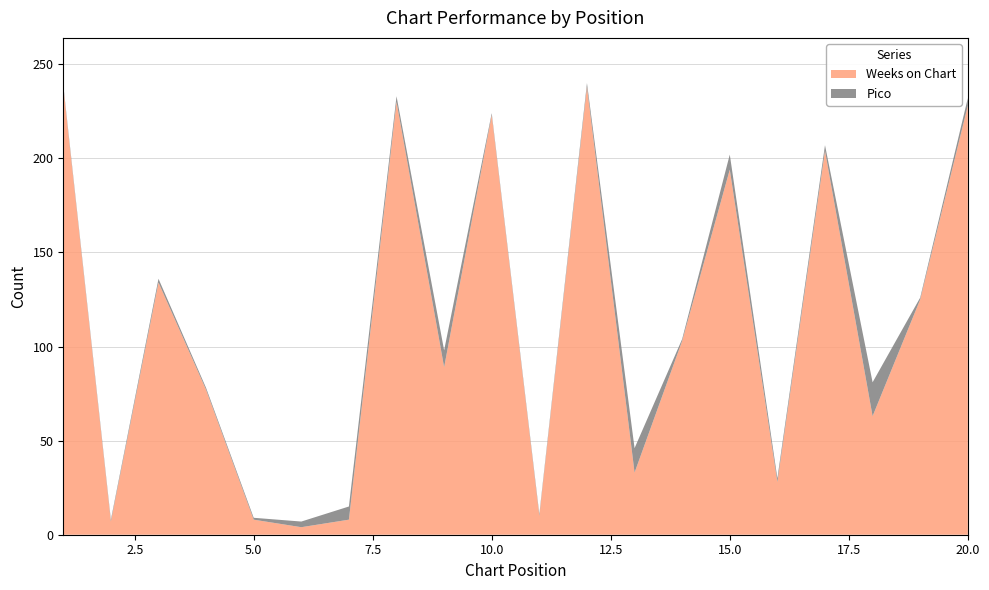

Reading left to right, transcribe all the data shown in this chart.

Weeks on Chart: 1=238	2=7	3=134	4=77	5=8	6=4	7=8	8=230	9=89	10=223	11=10	12=238	13=33	14=103	15=194	16=28	17=204	18=63	19=125	20=228
Pico: 1=1	2=1	3=2	4=1	5=1	6=3	7=7	8=3	9=9	10=1	11=1	12=2	13=13	14=1	15=8	16=2	17=3	18=18	19=1	20=4